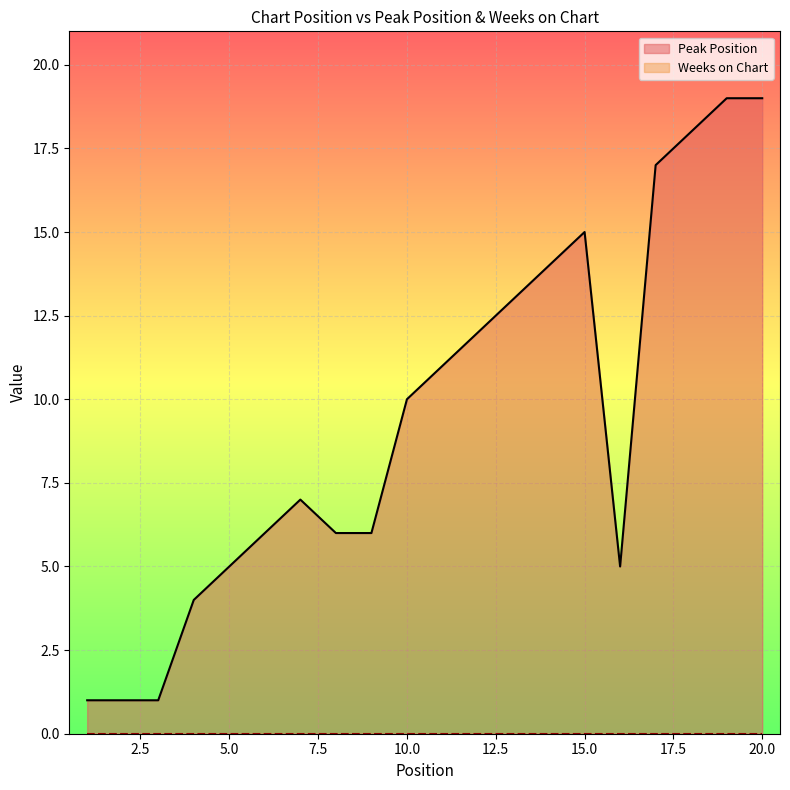

Reading left to right, what are all the values shown in this chart?

1=1	2=1	3=1	4=4	5=5	6=6	7=7	8=6	9=6	10=10	11=11	12=12	13=13	14=14	15=15	16=5	17=17	18=18	19=19	20=19